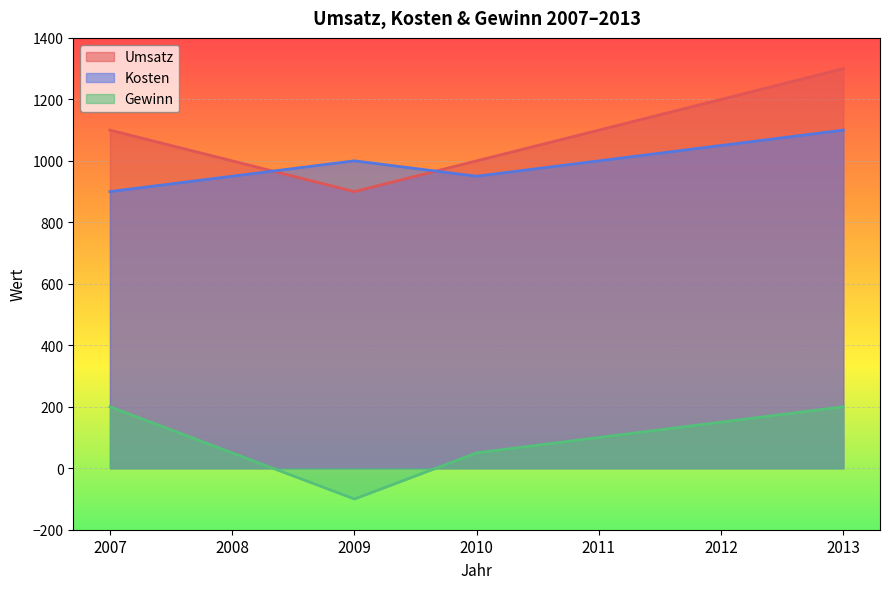

True or false: Kosten and Gewinn cross at least once.

False